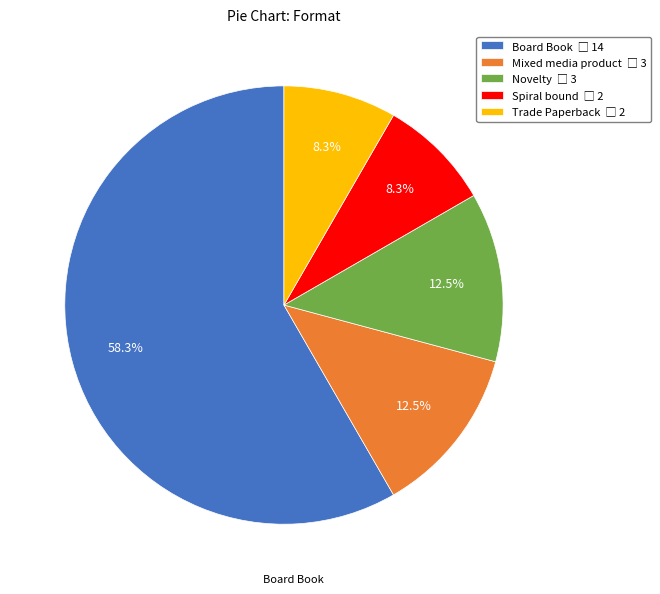

What is the largest slice in the pie chart?

Board Book